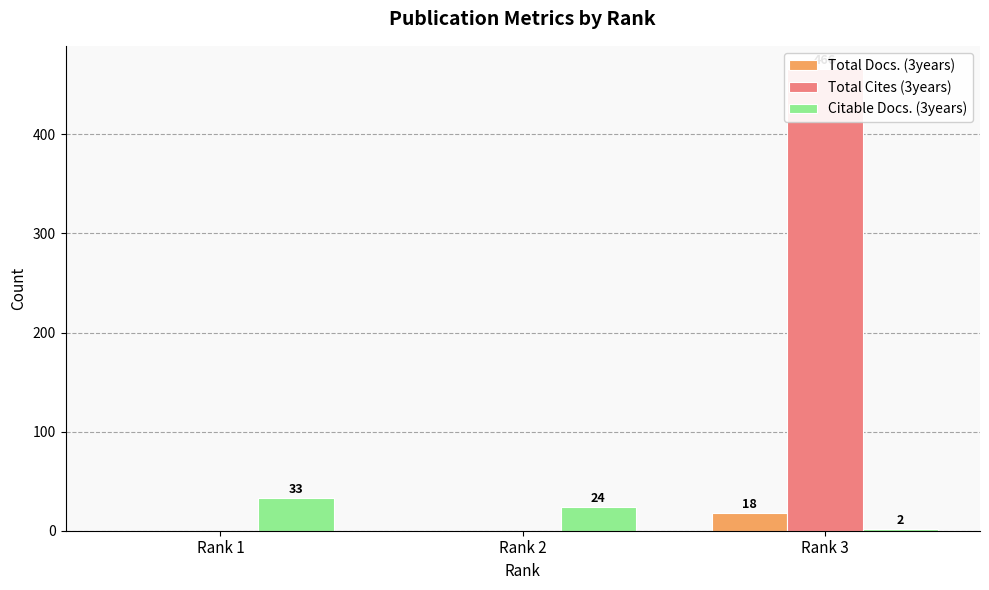

Are the bars grouped side by side (vs. stacked)?

Yes